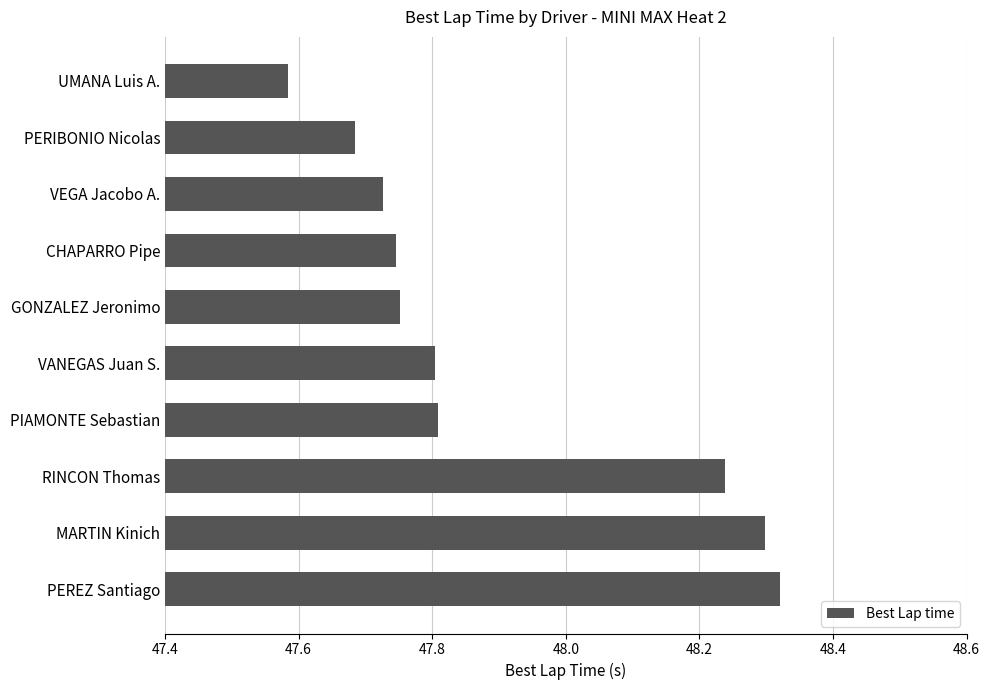

The value at MARTIN Kinich is 48.3. True or false?

True